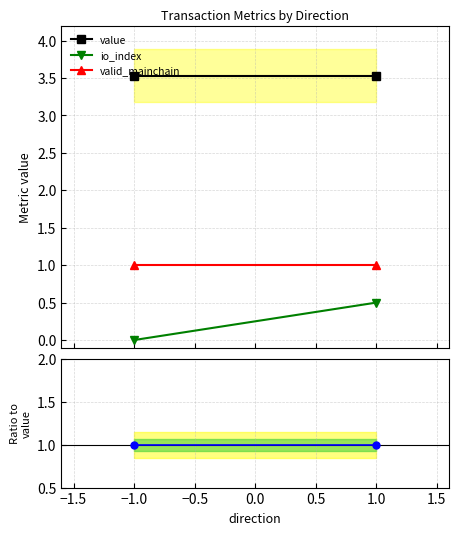

What are all the series names shown in the legend?

value, io_index, valid_mainchain